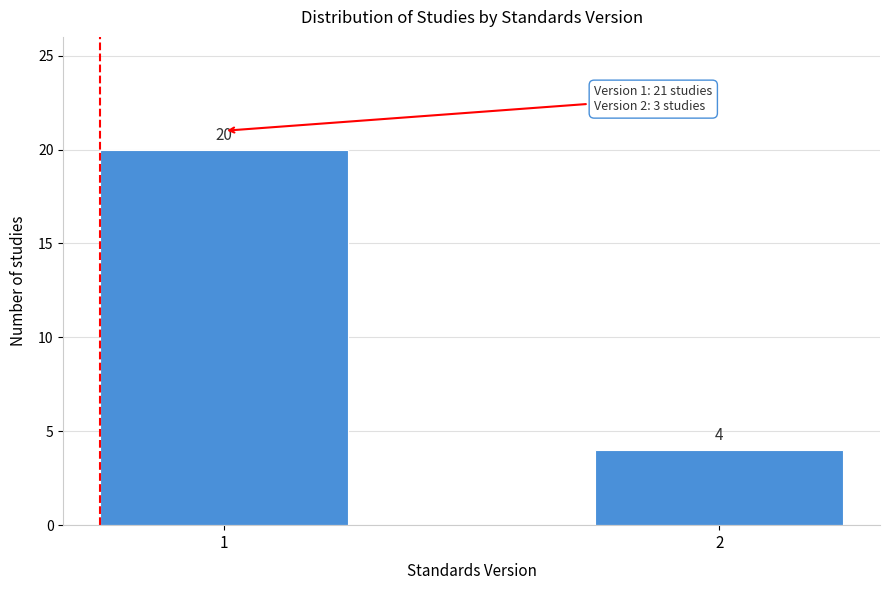

Reading left to right, extract all data points from this chart.

1=20	2=4